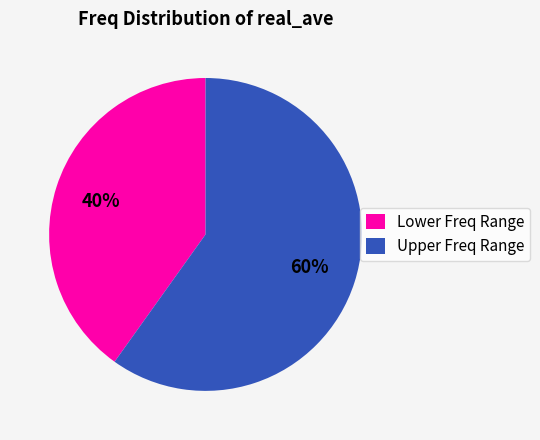

Rank the categories by value from lowest to highest.

Lower Freq Range, Upper Freq Range